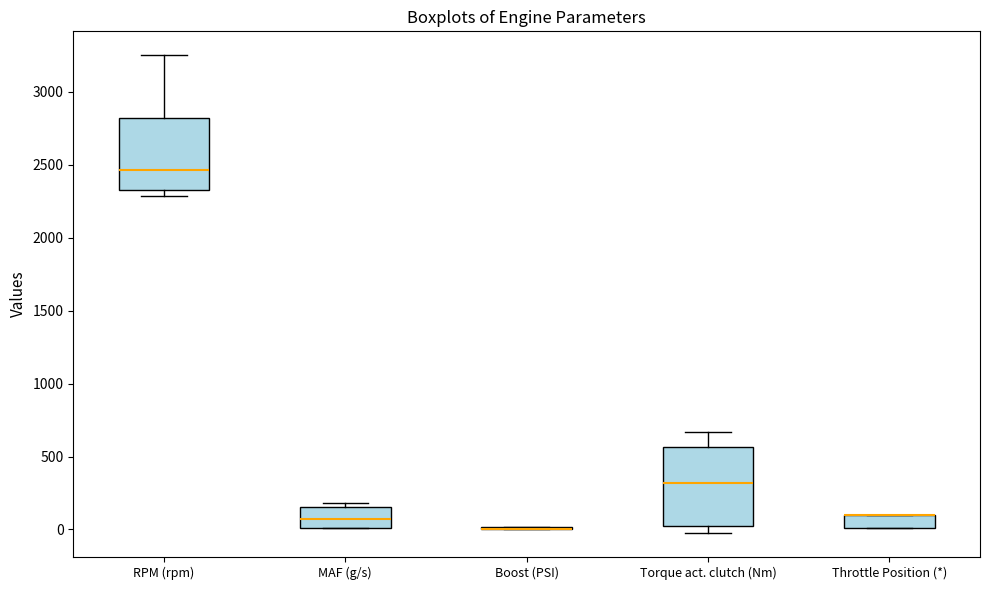

Which box is the tallest, from its lower edge to its upper edge?

Torque act. clutch (Nm)